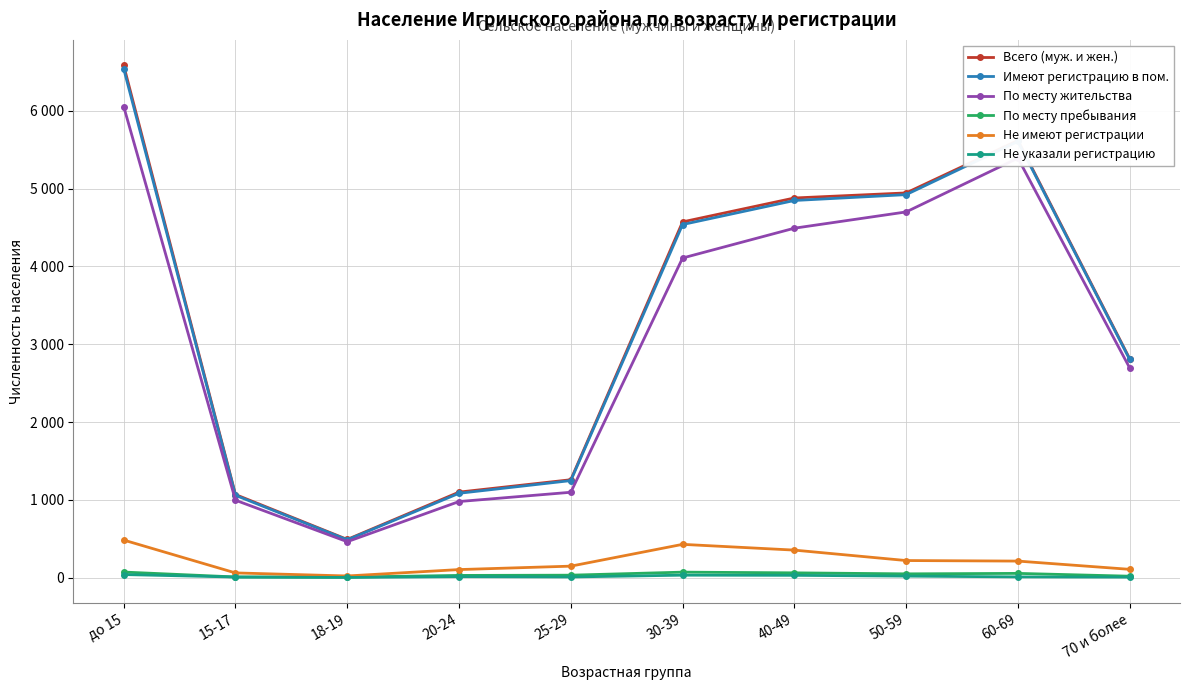

True or false: Не указали регистрацию and Не имеют регистрации intersect in this chart.

False